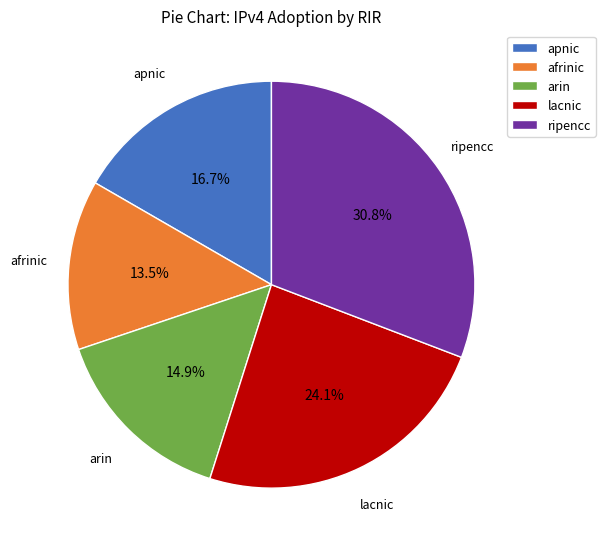

To the nearest percent, what is the average slice percentage?

20%